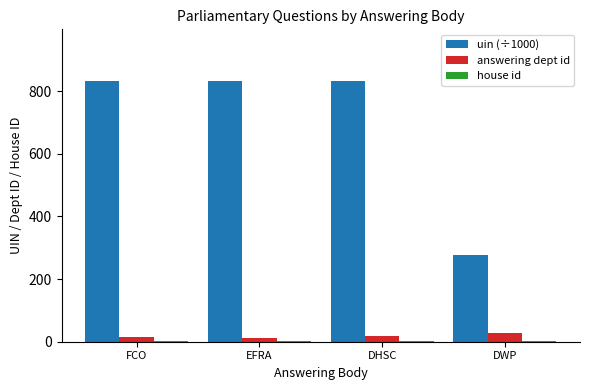

True or false: uin (÷1000) has a value of 236.7 at EFRA.

False